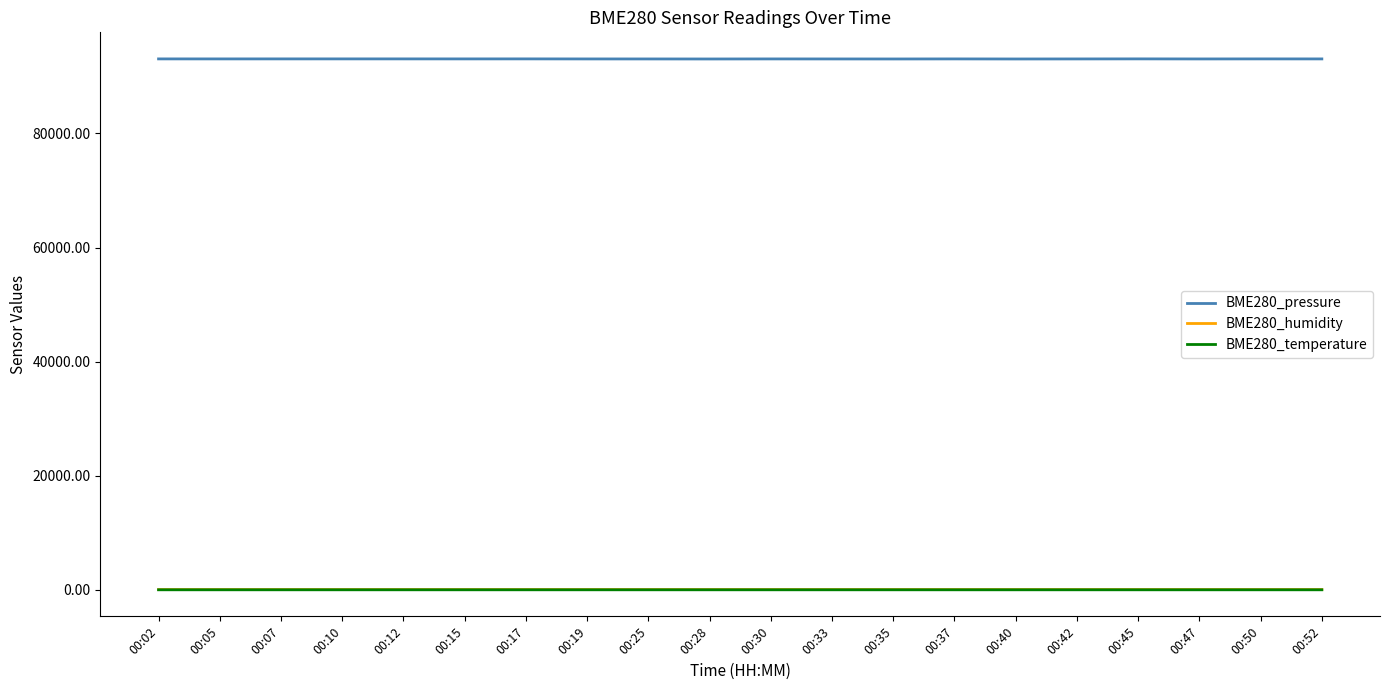

True or false: BME280_pressure and BME280_humidity cross at least once.

False